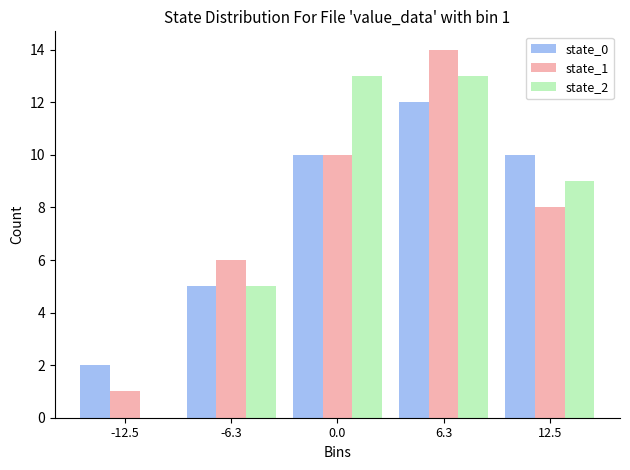

Reading left to right, list all the values displayed in this chart.

state_0: -12.5=2	-6.3=5	0.0=10	6.3=12	12.5=10
state_1: -12.5=1	-6.3=6	0.0=10	6.3=14	12.5=8
state_2: -12.5=0	-6.3=5	0.0=13	6.3=13	12.5=9